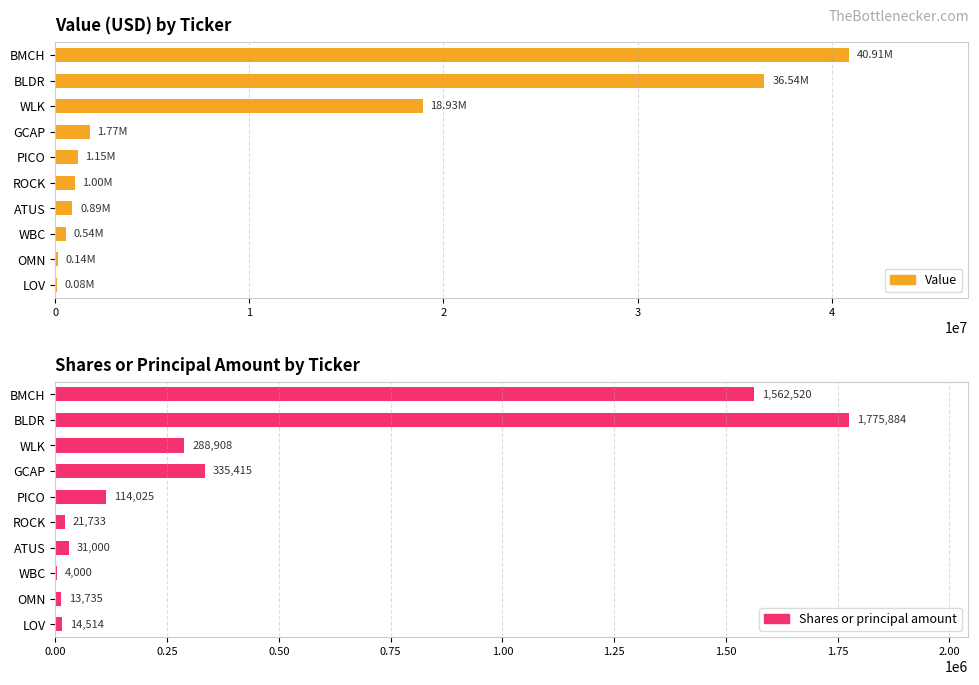

Which series has the widest spread of values?

Value